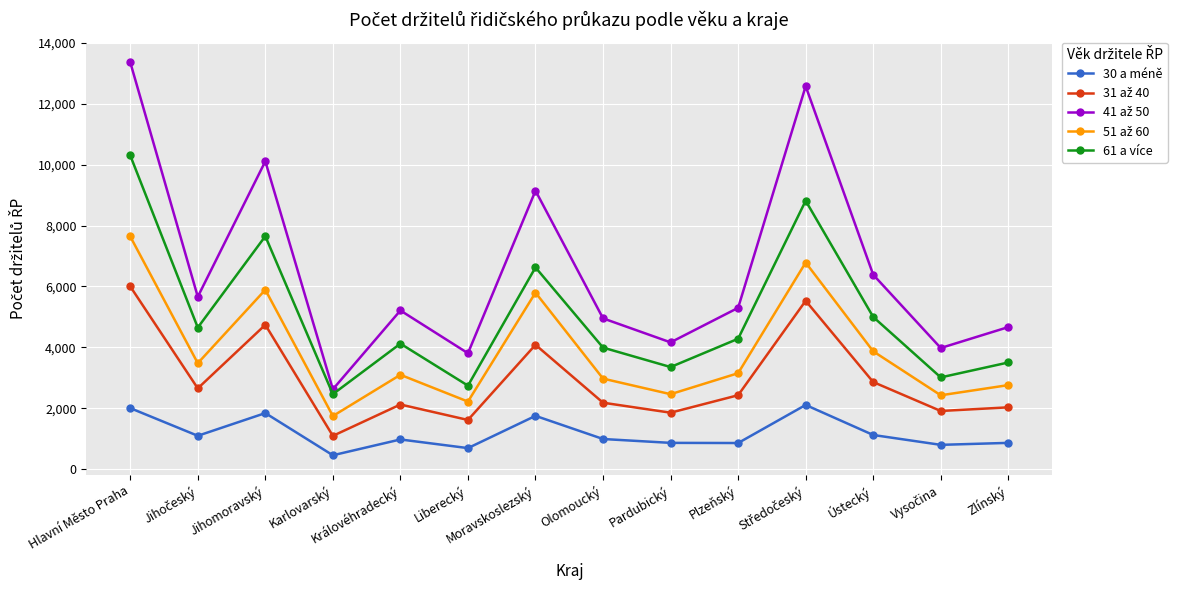

What is the difference between the highest and lowest values at Jihomoravský?

8275